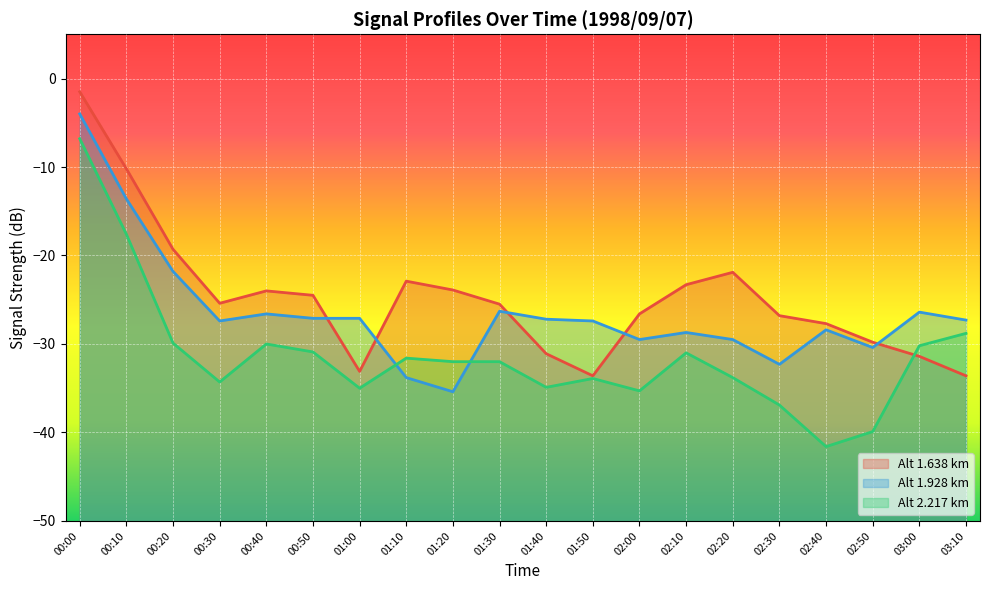

Where does the 2.217 series first go above -32?

00:00